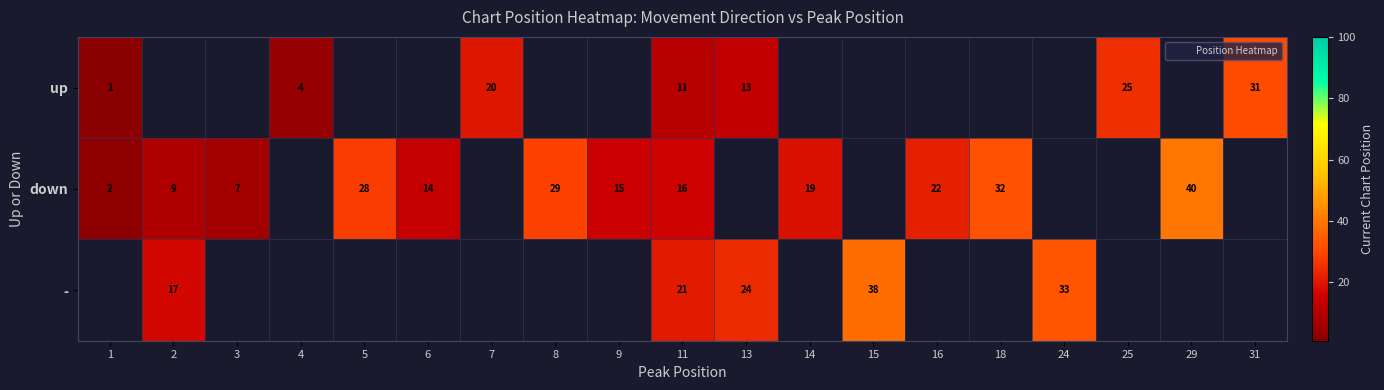

What is the sum of the down values at 29 and 1?

42